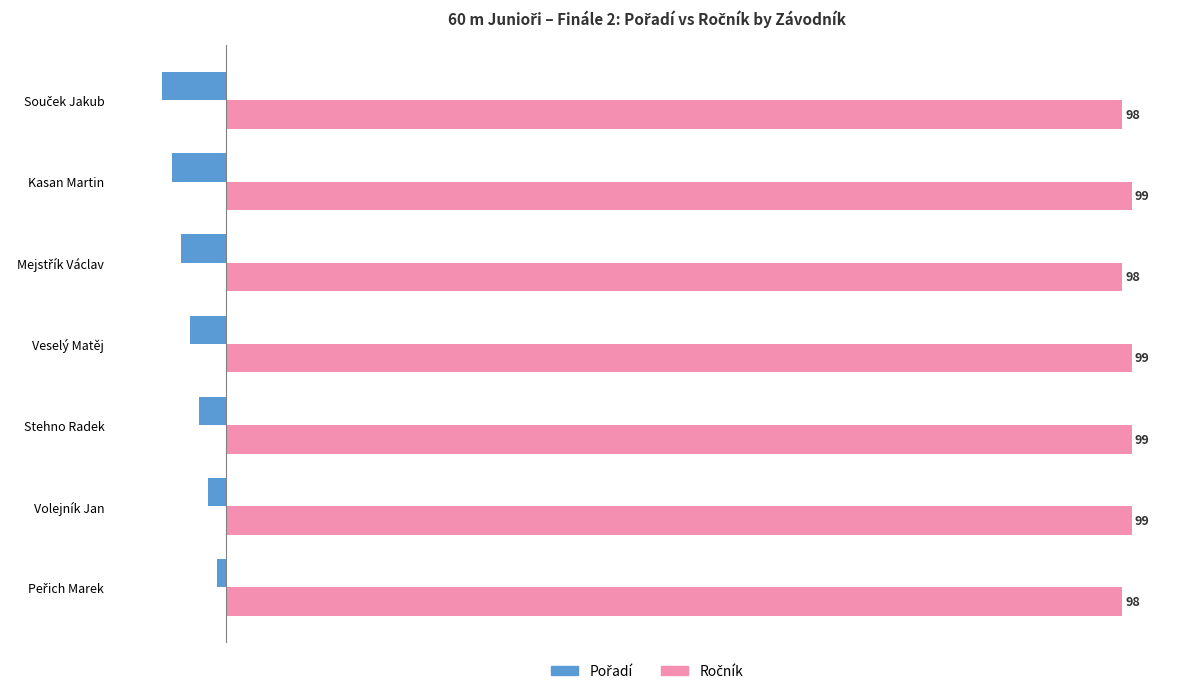

What is the total value across all series at Volejník Jan?

97